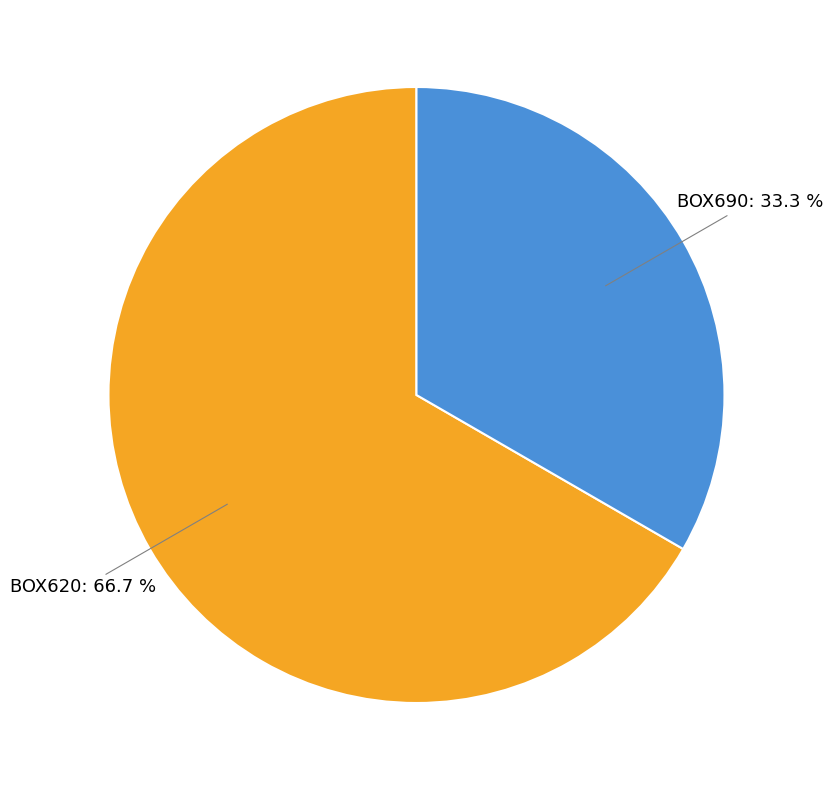

Rank the categories by value from lowest to highest.

BOX690, BOX620